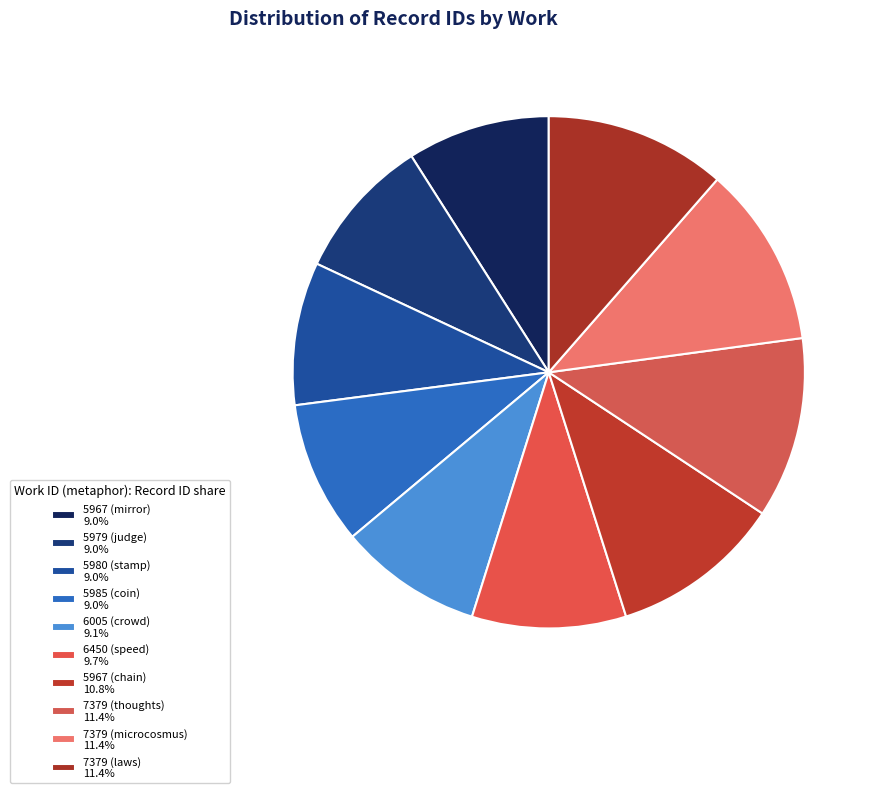

Between 6450 (speed) and 7379 (microcosmus), which is larger?

7379 (microcosmus)